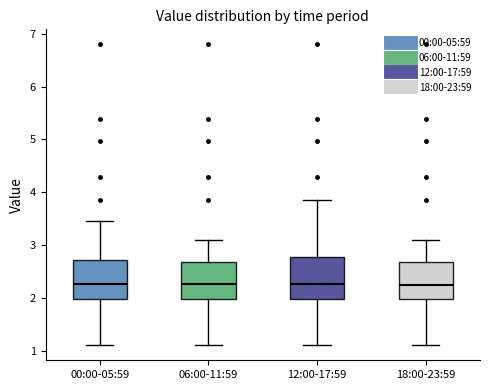

Reading left to right, transcribe this box plot: for each box, give where its median line is, the range the box spans, and where its two whiskers end, as read against the y-axis. The values are not printed on the chart, so give them approximately, as read against the axis.

00:00-05:59: median 2.3, box 2.0 to 2.7, whiskers 1.1 to 3.5
06:00-11:59: median 2.3, box 2.0 to 2.7, whiskers 1.1 to 3.1
12:00-17:59: median 2.3, box 2.0 to 2.8, whiskers 1.1 to 3.9
18:00-23:59: median 2.3, box 2.0 to 2.7, whiskers 1.1 to 3.1